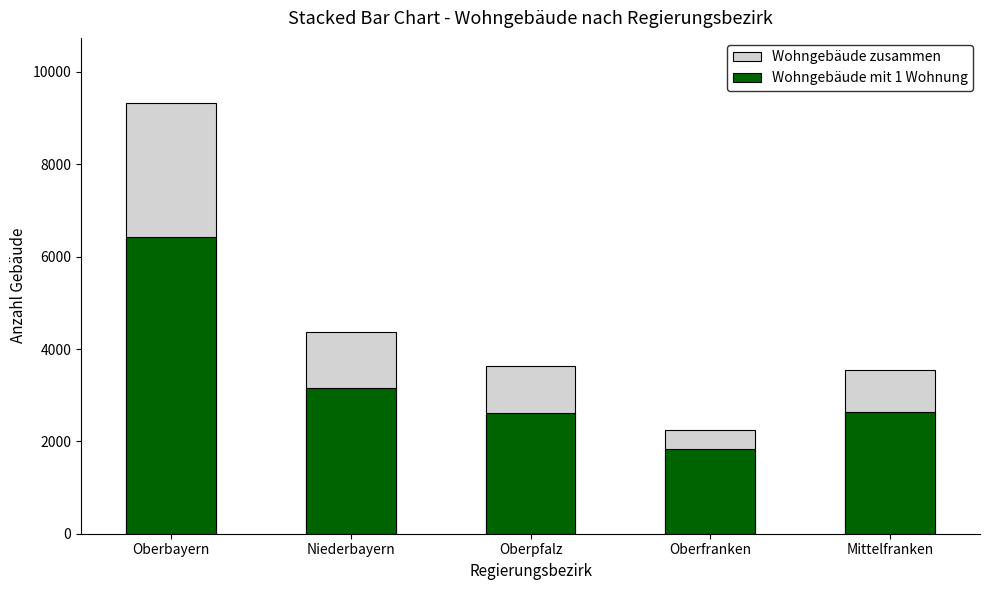

Reading right to left, transcribe all the data shown in this chart.

Wohngebäude zusammen: Mittelfranken=3545	Oberfranken=2251	Oberpfalz=3629	Niederbayern=4373	Oberbayern=9337
Wohngebäude mit 1 Wohnung: Mittelfranken=2642	Oberfranken=1839	Oberpfalz=2625	Niederbayern=3147	Oberbayern=6432